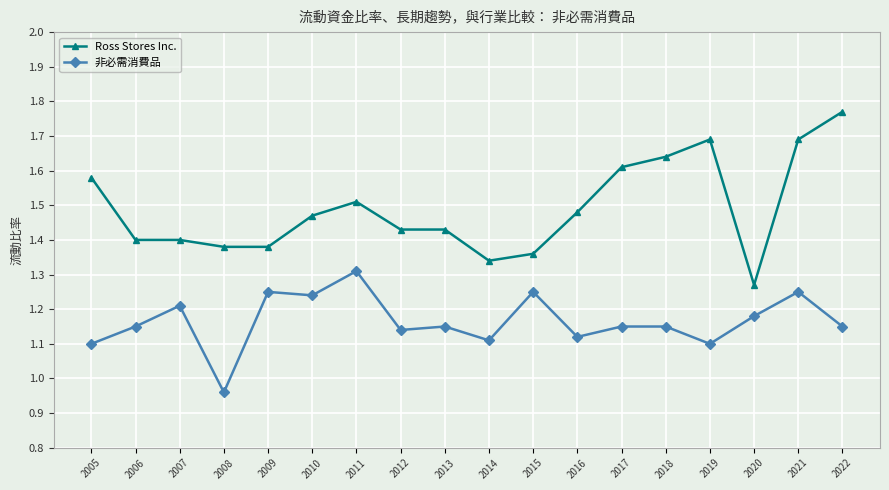

Which category has the lowest value in the Ross Stores Inc. series?

2020